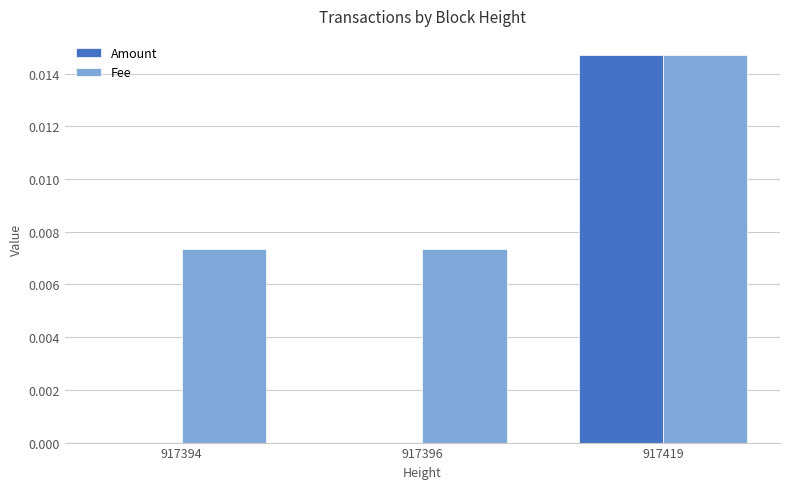

The Fee series shows 0.0 at 917419. True or false?

True